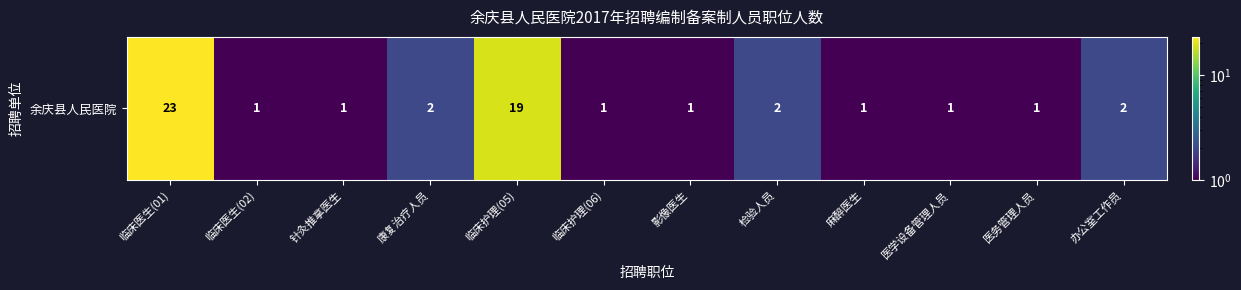

Reading left to right, extract all data points from this chart.

23	1	1	2	19	1	1	2	1	1	1	2